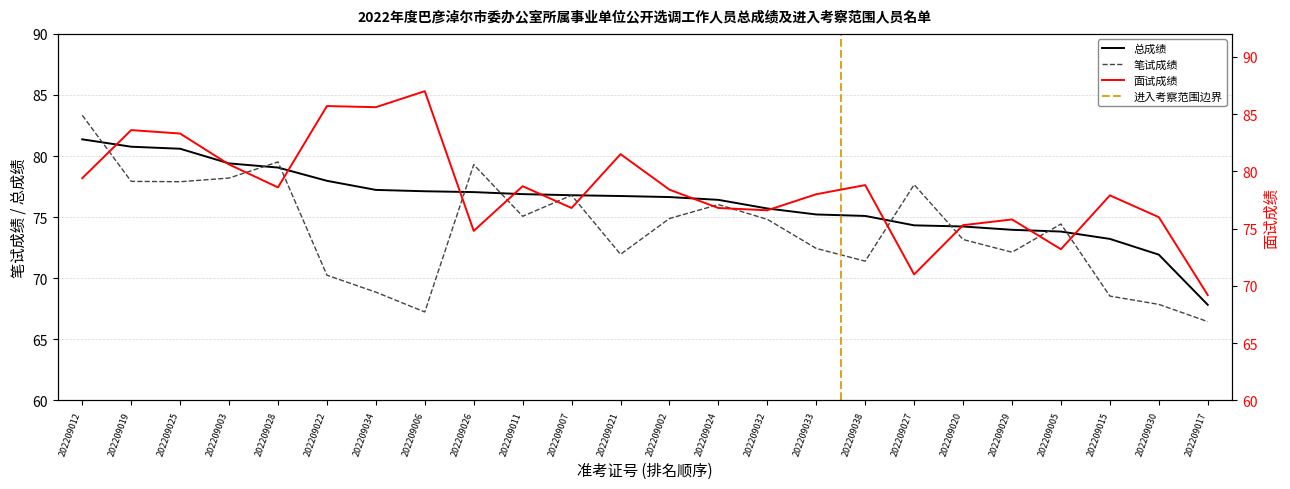

What is the greatest value displayed?

87.0